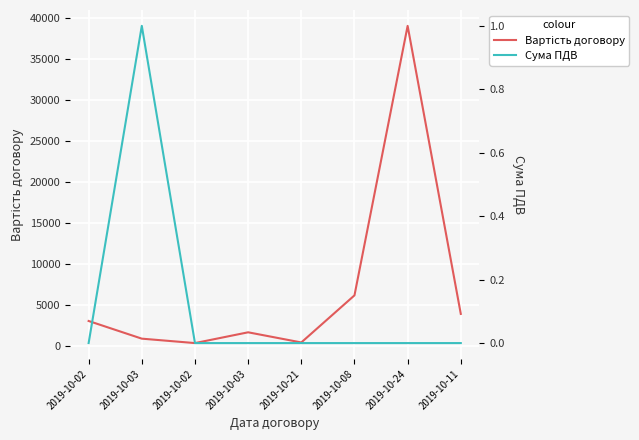

At how many categories does at least one series exceed 22371?

1